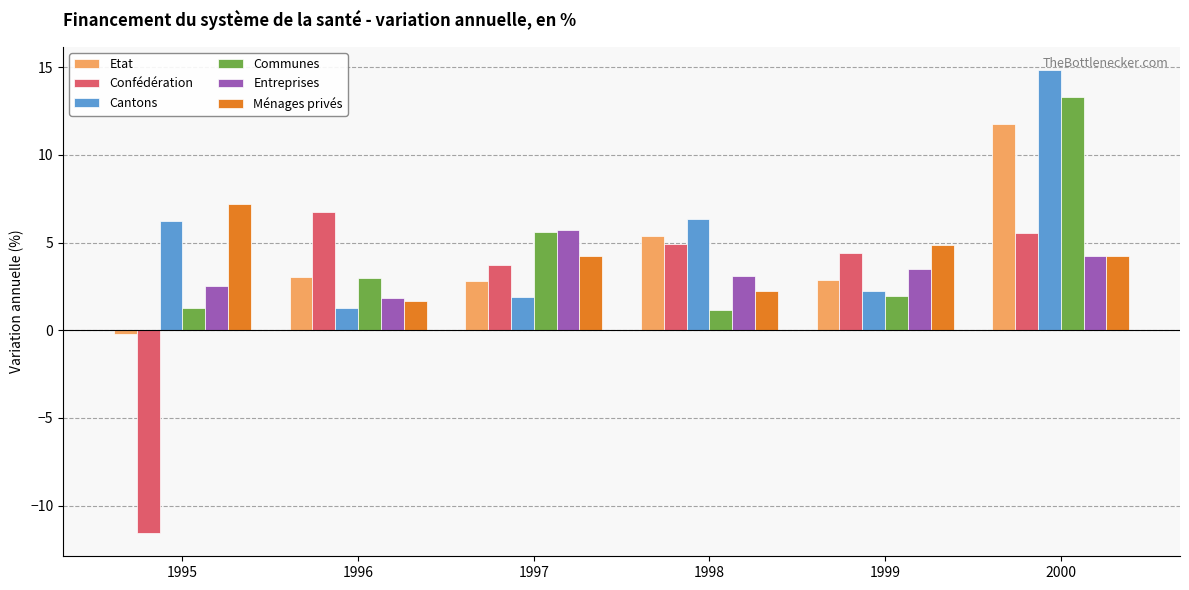

Which series has the largest range (max minus min)?

Confédération